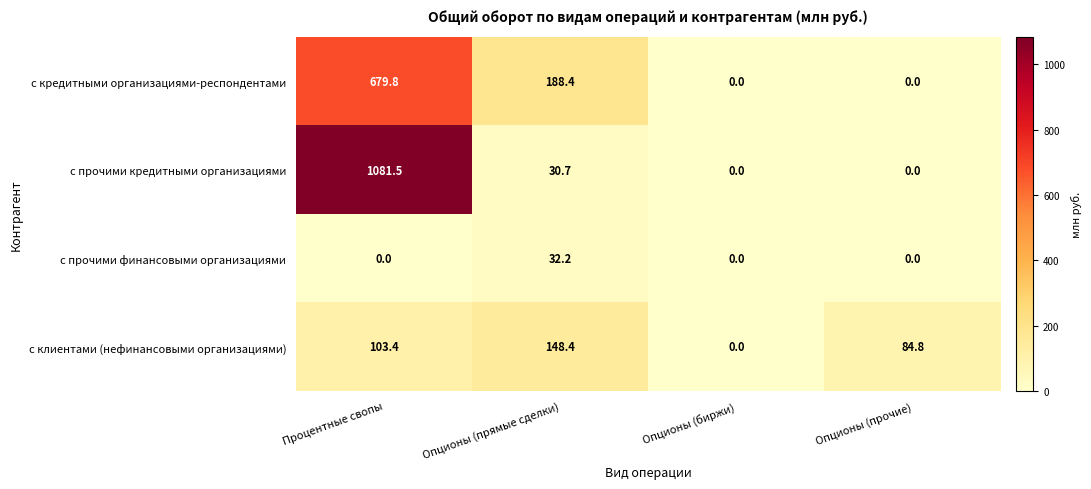

Reading right to left, extract all data points from this chart.

с кредитными организациями-респондентами: Опционы (прочие)=0.0	Опционы (биржи)=0.0	Опционы (прямые сделки)=188.4	Процентные свопы=679.8
с прочими кредитными организациями: Опционы (прочие)=0.0	Опционы (биржи)=0.0	Опционы (прямые сделки)=30.7	Процентные свопы=1081.5
с прочими финансовыми организациями: Опционы (прочие)=0.0	Опционы (биржи)=0.0	Опционы (прямые сделки)=32.2	Процентные свопы=0.0
с клиентами (нефинансовыми организациями): Опционы (прочие)=84.8	Опционы (биржи)=0.0	Опционы (прямые сделки)=148.4	Процентные свопы=103.4